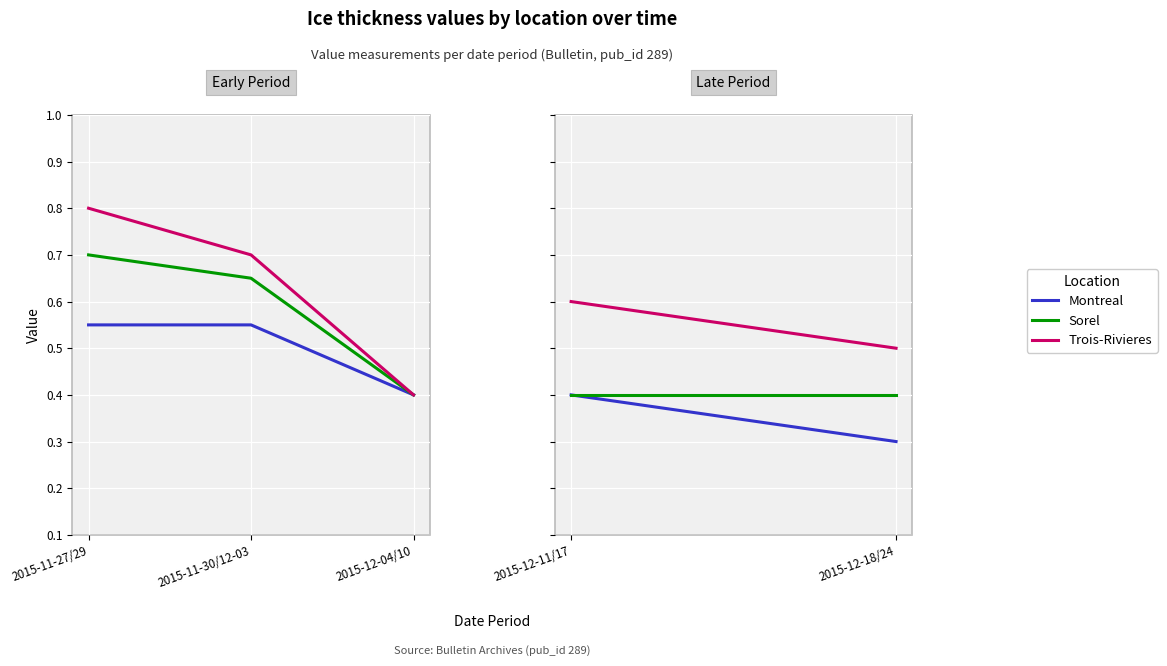

How many series are shown in this chart?

3